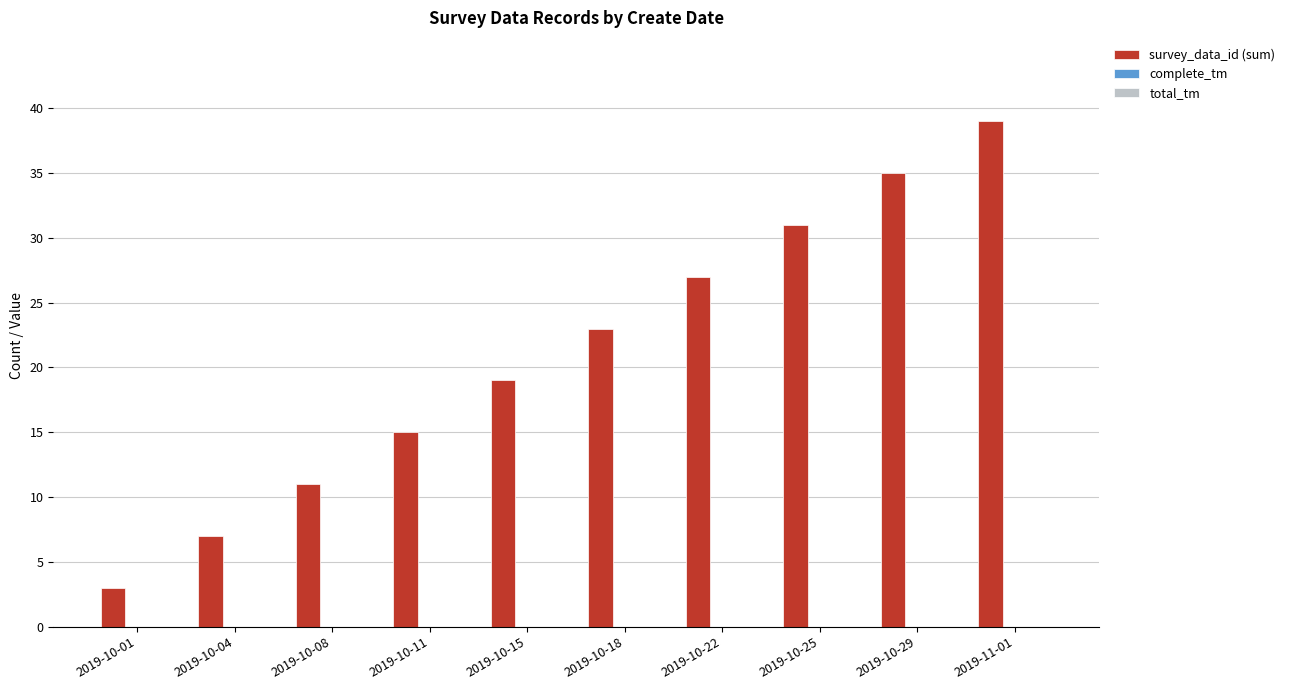

True or false: the data shows 31 at 2019-10-25.

True